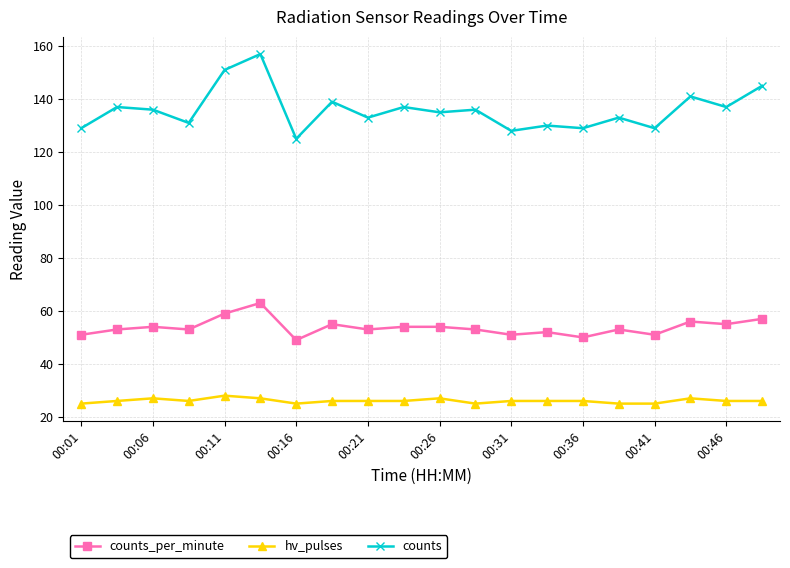

How many series are shown in this chart?

3